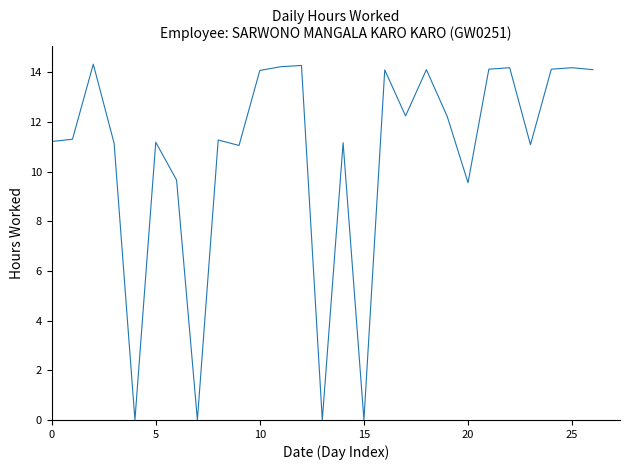

What is the difference between the maximum and minimum values?

14.3